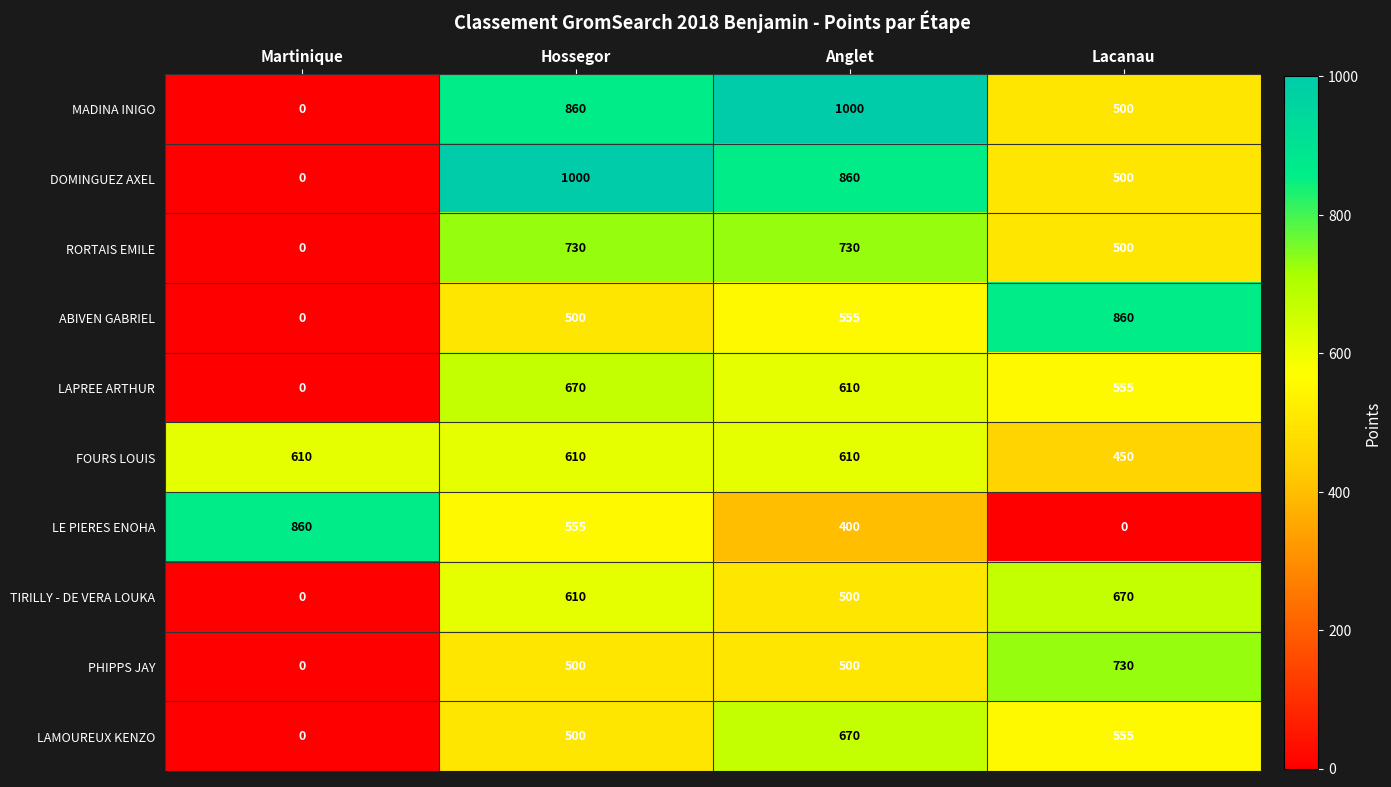

Which category has the highest value in the LAMOUREUX KENZO series?

Anglet